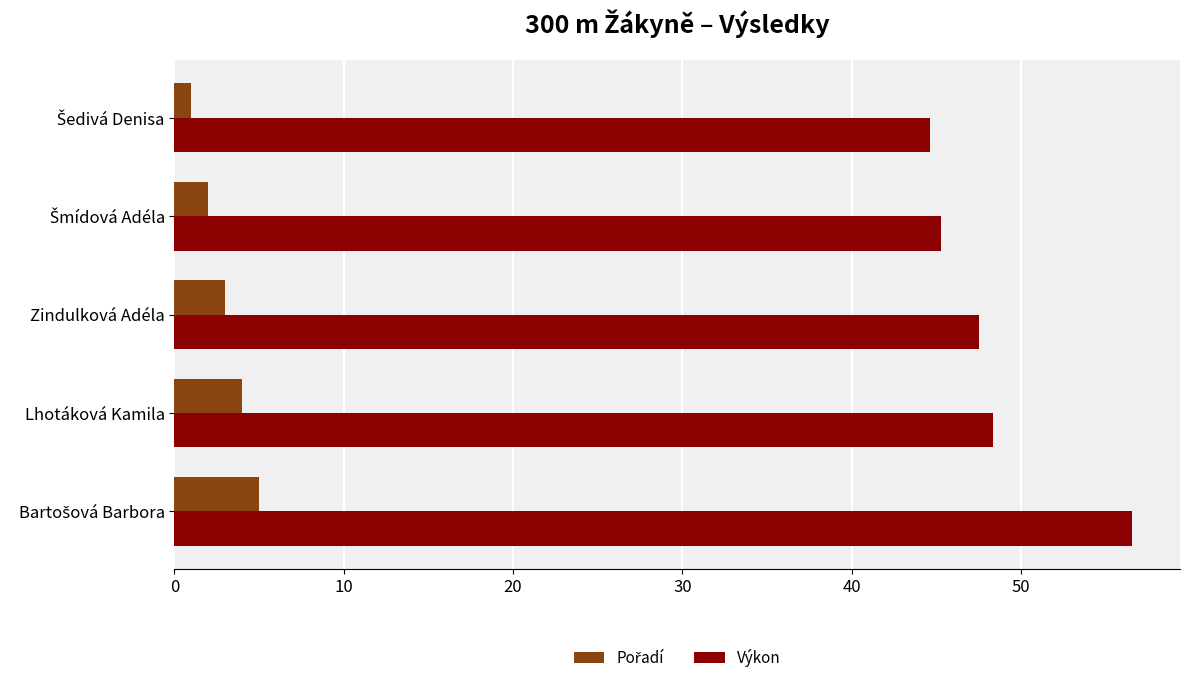

The value of Výkon at Lhotáková Kamila is 72.0. True or false?

False